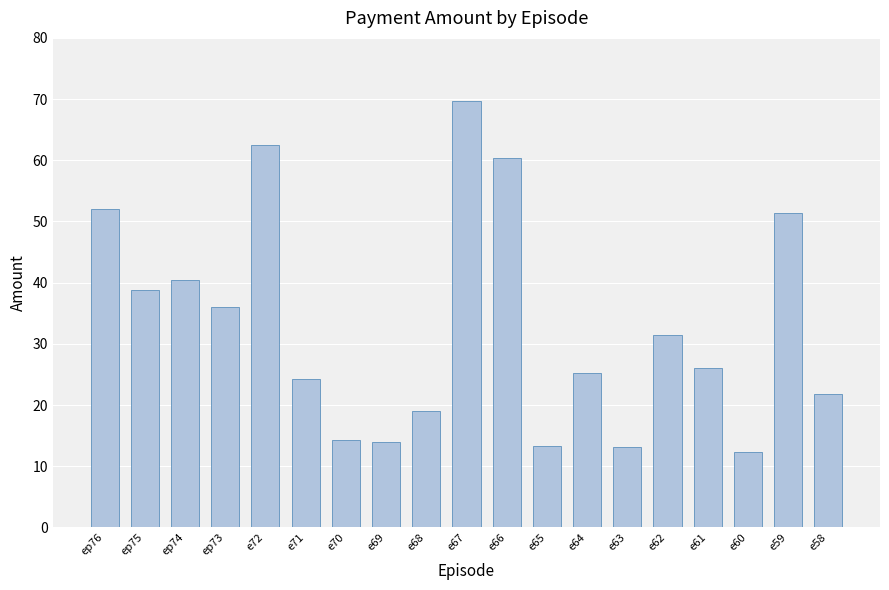

Which category has the lowest value across all series?

e60